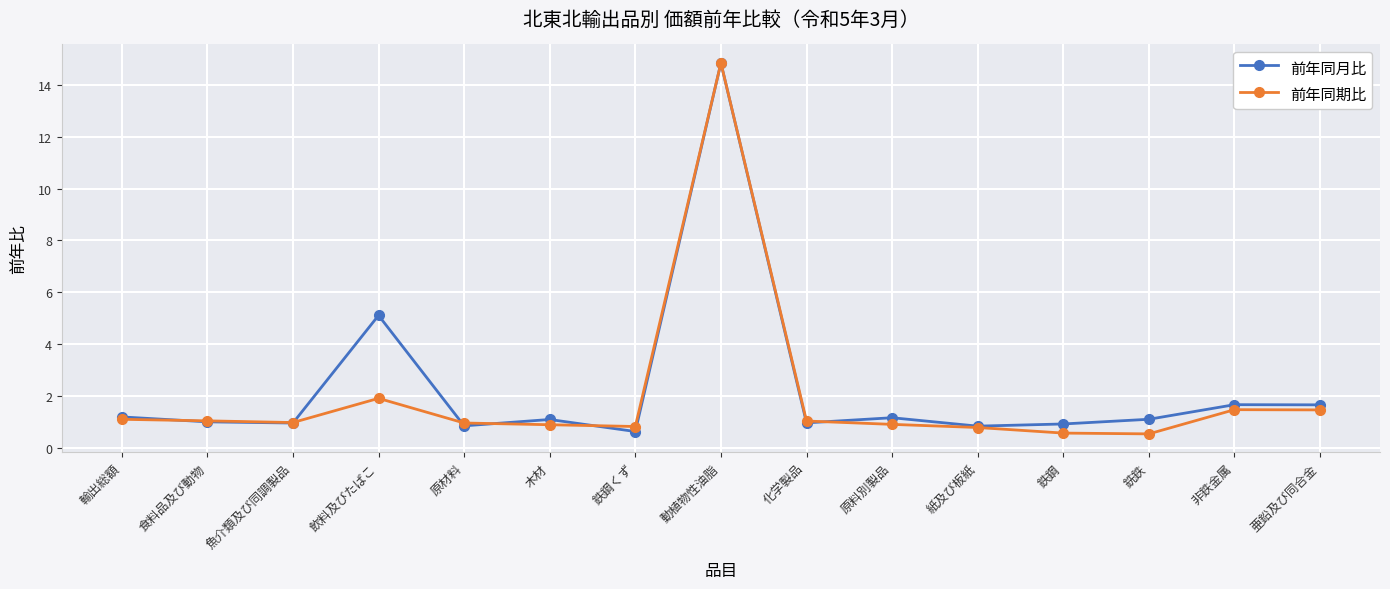

Between 動植物性油脂 and 紙及び板紙, which series saw the biggest shift?

前年同期比